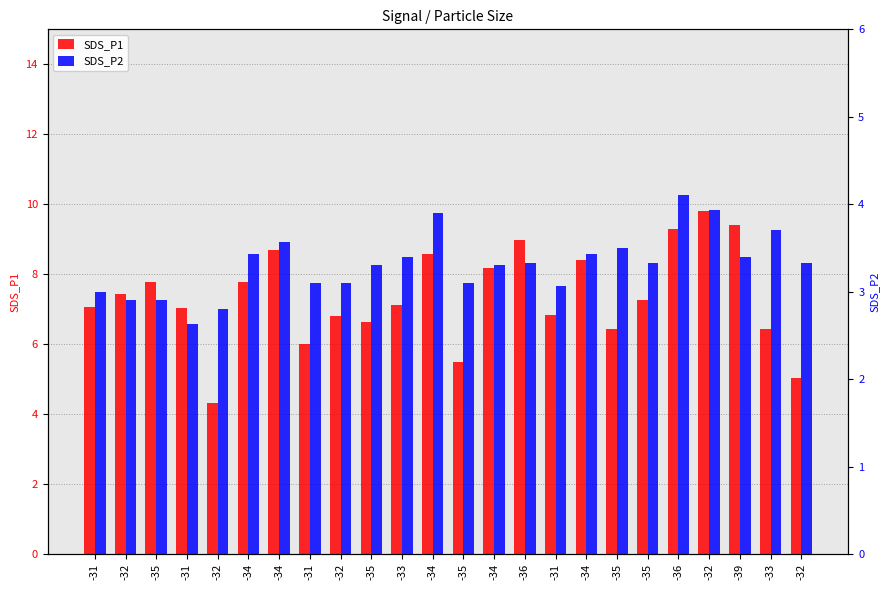

Reading left to right, what are all the values shown in this chart?

SDS_P1: -31=7.1	-32=7.4	-35=7.8	-31=7.0	-32=4.3	-34=7.8	-34=8.7	-31=6.0	-32=6.8	-35=6.6	-33=7.1	-34=8.6	-35=5.5	-34=8.2	-36=9.0	-31=6.8	-34=8.4	-35=6.4	-35=7.3	-36=9.3	-32=9.8	-39=9.4	-33=6.4	-32=5.0
SDS_P2: -31=3.0	-32=2.9	-35=2.9	-31=2.6	-32=2.8	-34=3.4	-34=3.6	-31=3.1	-32=3.1	-35=3.3	-33=3.4	-34=3.9	-35=3.1	-34=3.3	-36=3.3	-31=3.1	-34=3.4	-35=3.5	-35=3.3	-36=4.1	-32=3.9	-39=3.4	-33=3.7	-32=3.3